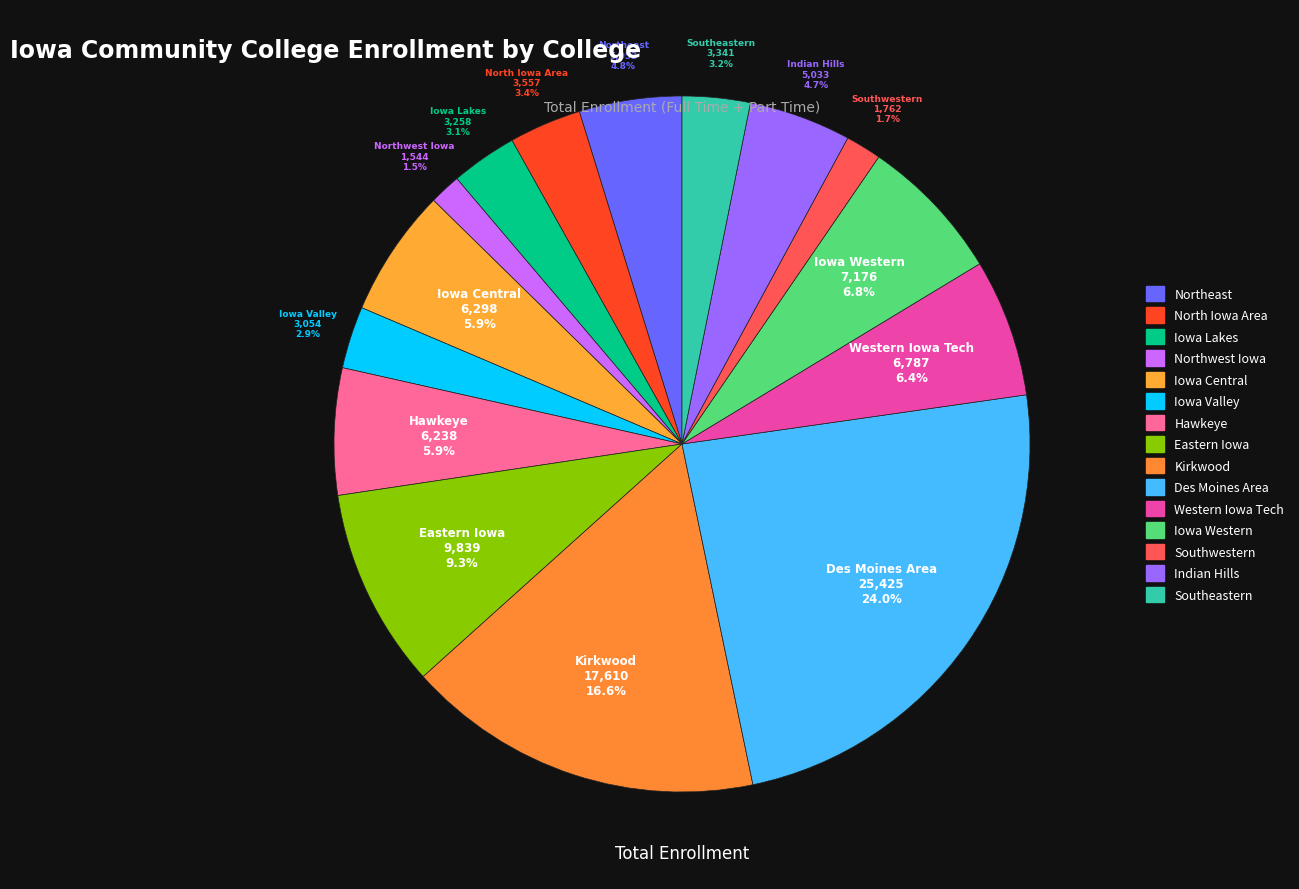

True or false: Northeast accounts for 5% of the total.

True